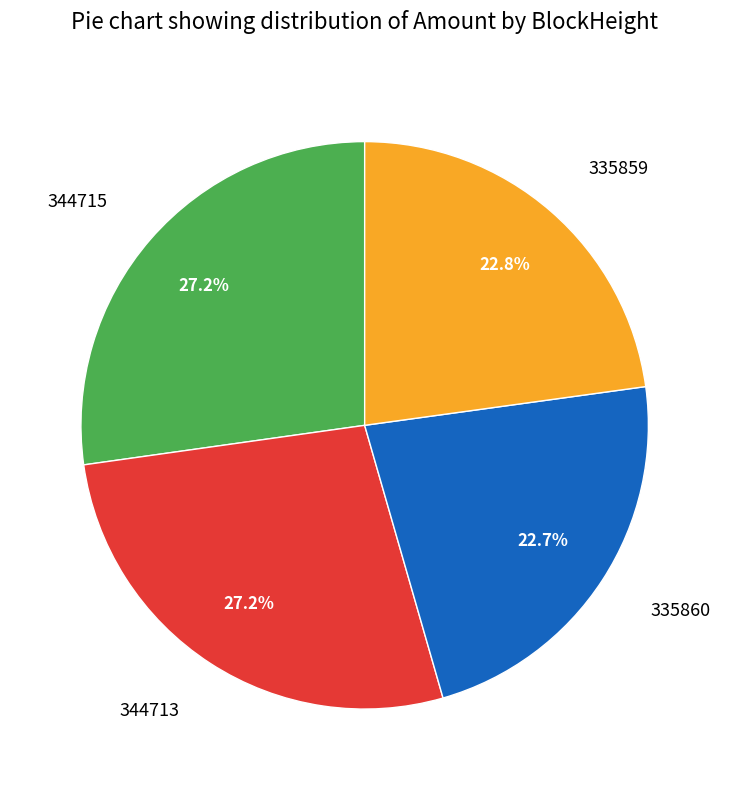

Which has a higher value, 335859 or 344715?

344715